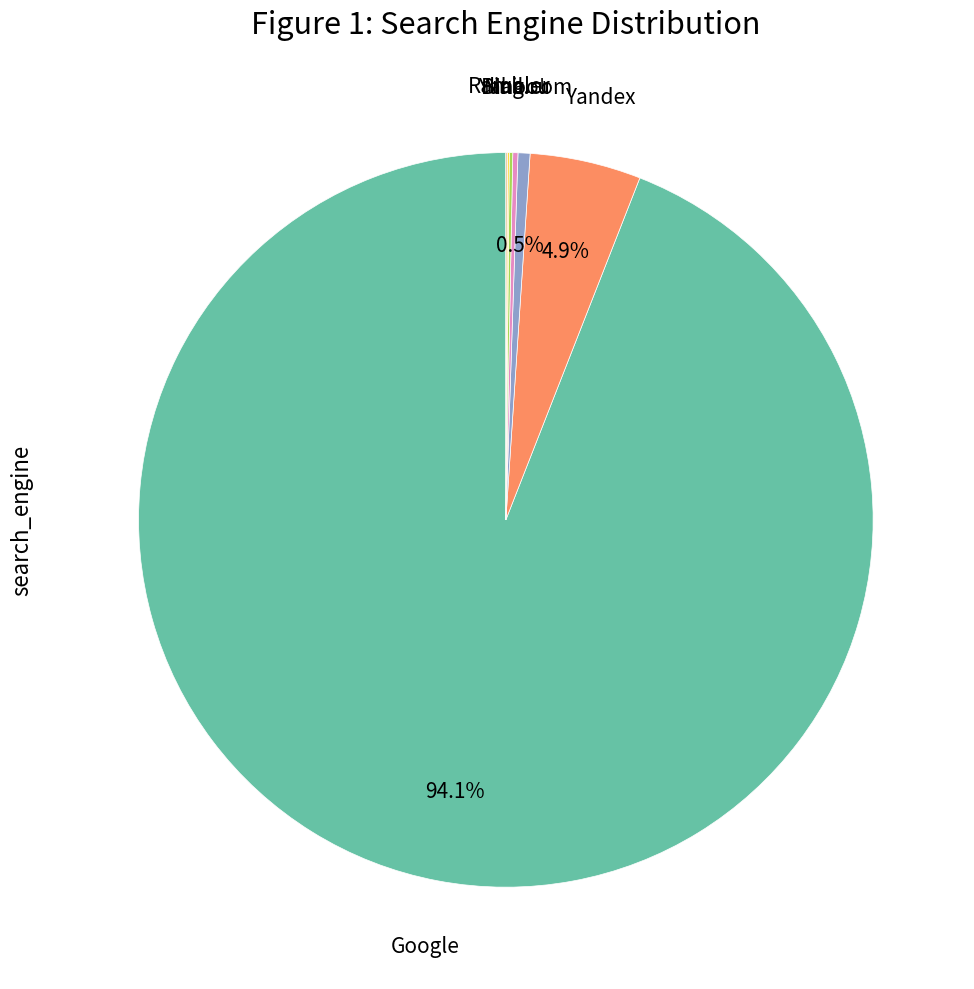

Is there any slice that represents more than half of the pie?

Yes